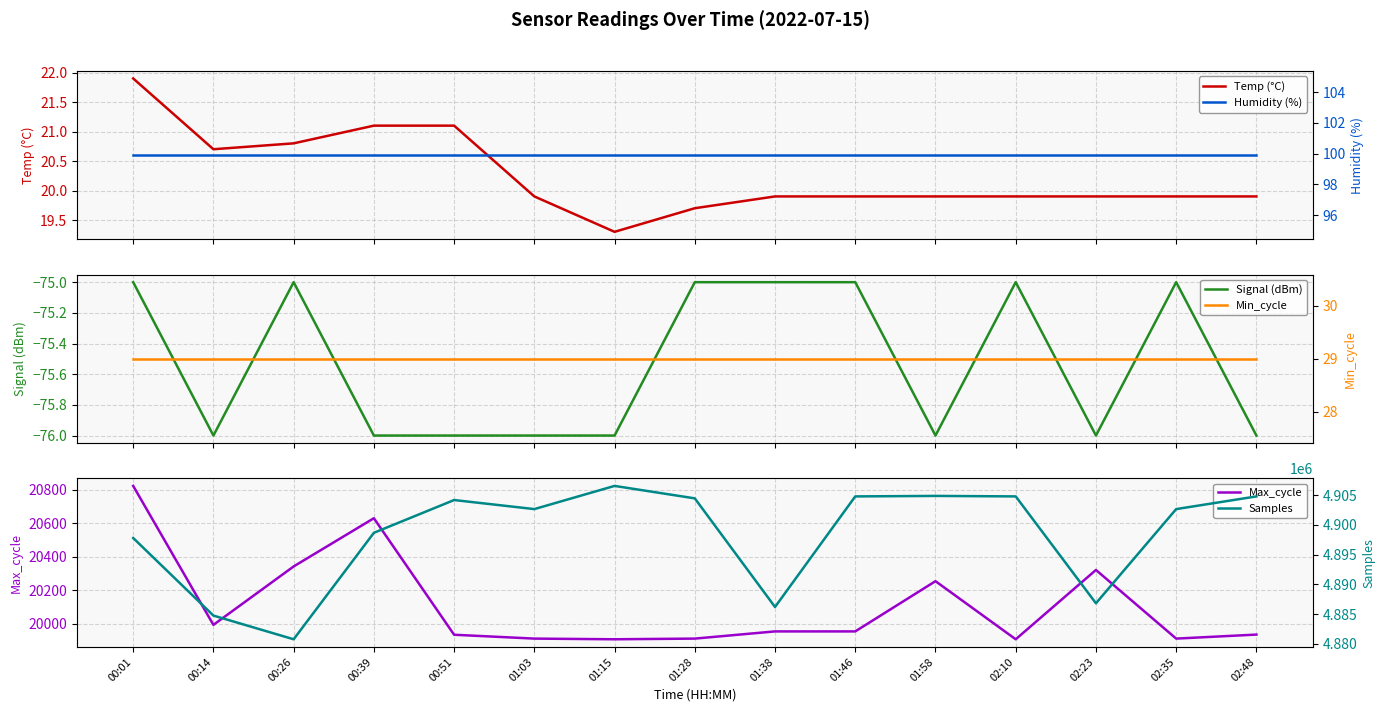

List the series in order of their peak value, highest first.

Samples, Max_cycle, Humidity (%), Min_cycle, Temp (°C), Signal (dBm)